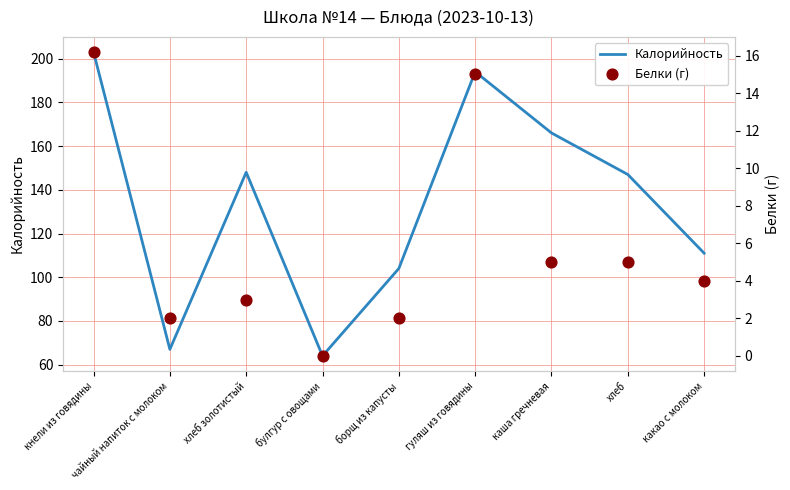

At how many categories does at least one series exceed 162?

3